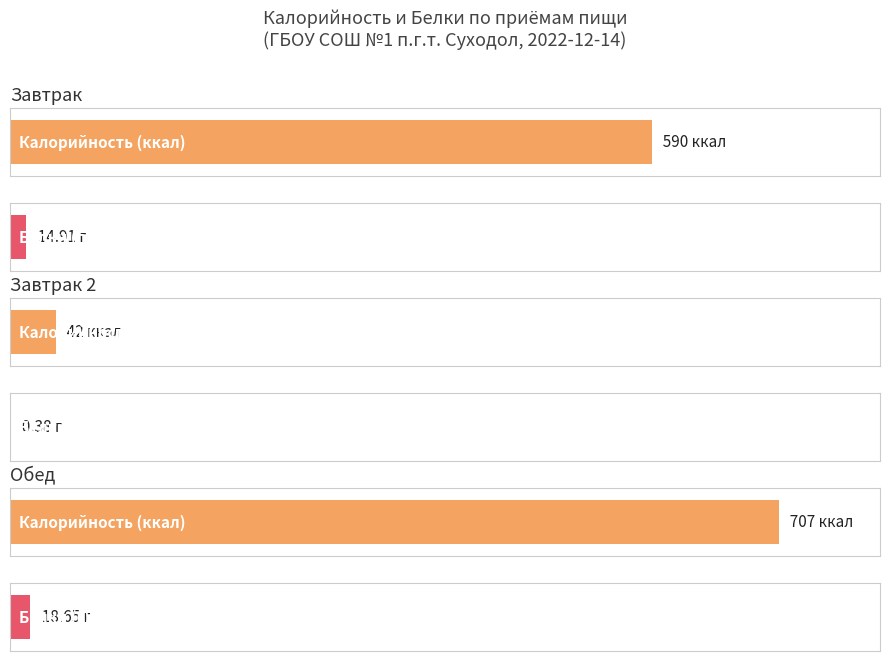

True or false: Белки has a value of 24.8 at Завтрак.

False